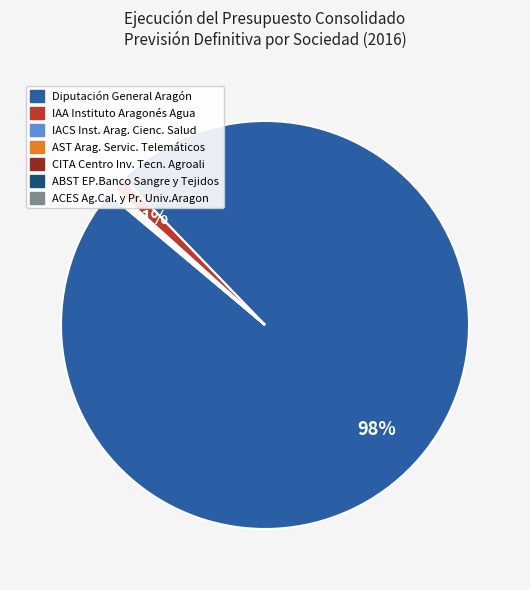

Is it true that IAA Instituto Aragonés Agua is 11% of the pie?

False